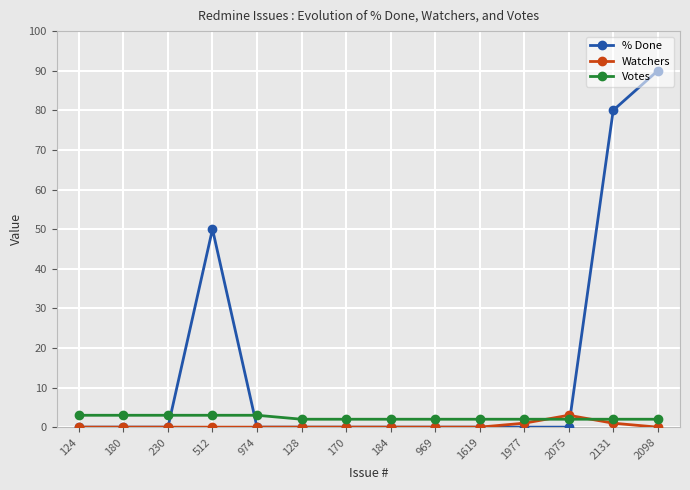

How many lines are shown in the chart?

3